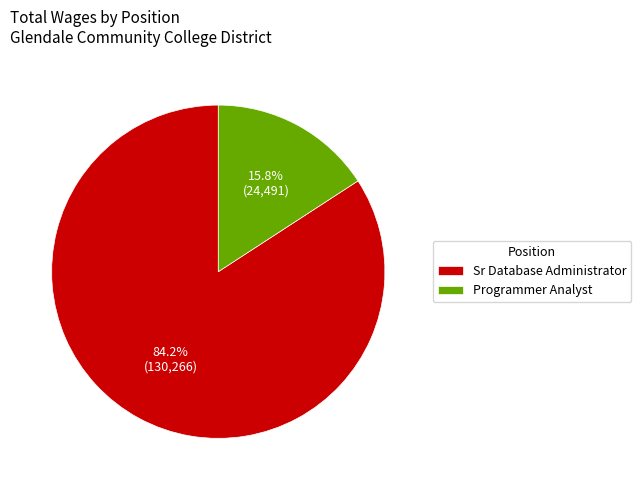

To the nearest percent, what portion does Sr Database Administrator represent?

84%